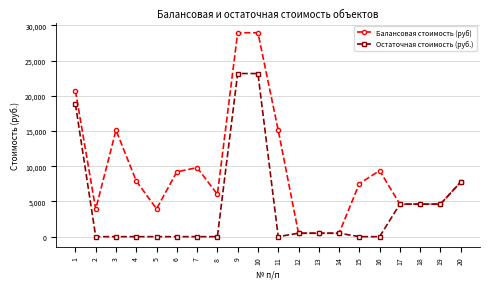

What is the sum of all Балансовая стоимость (руб) values?

189561.4